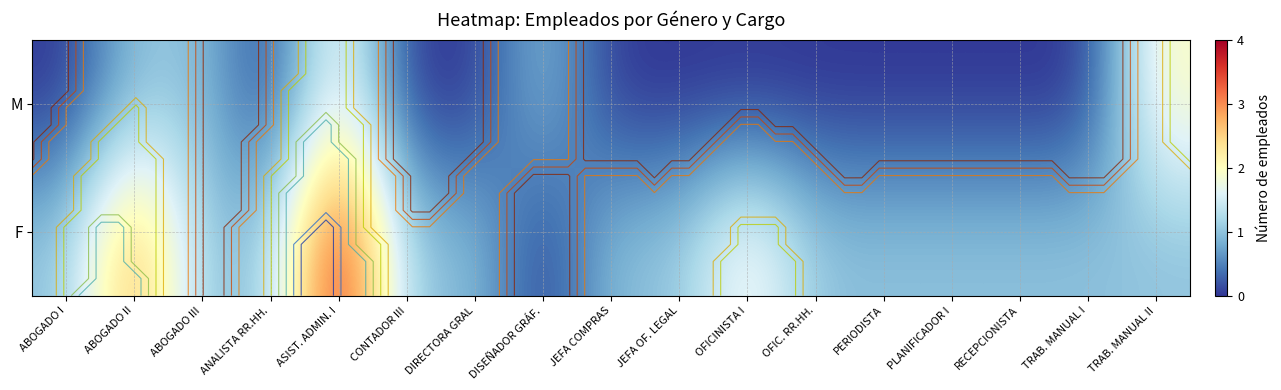

How many distinct data groups are displayed?

2